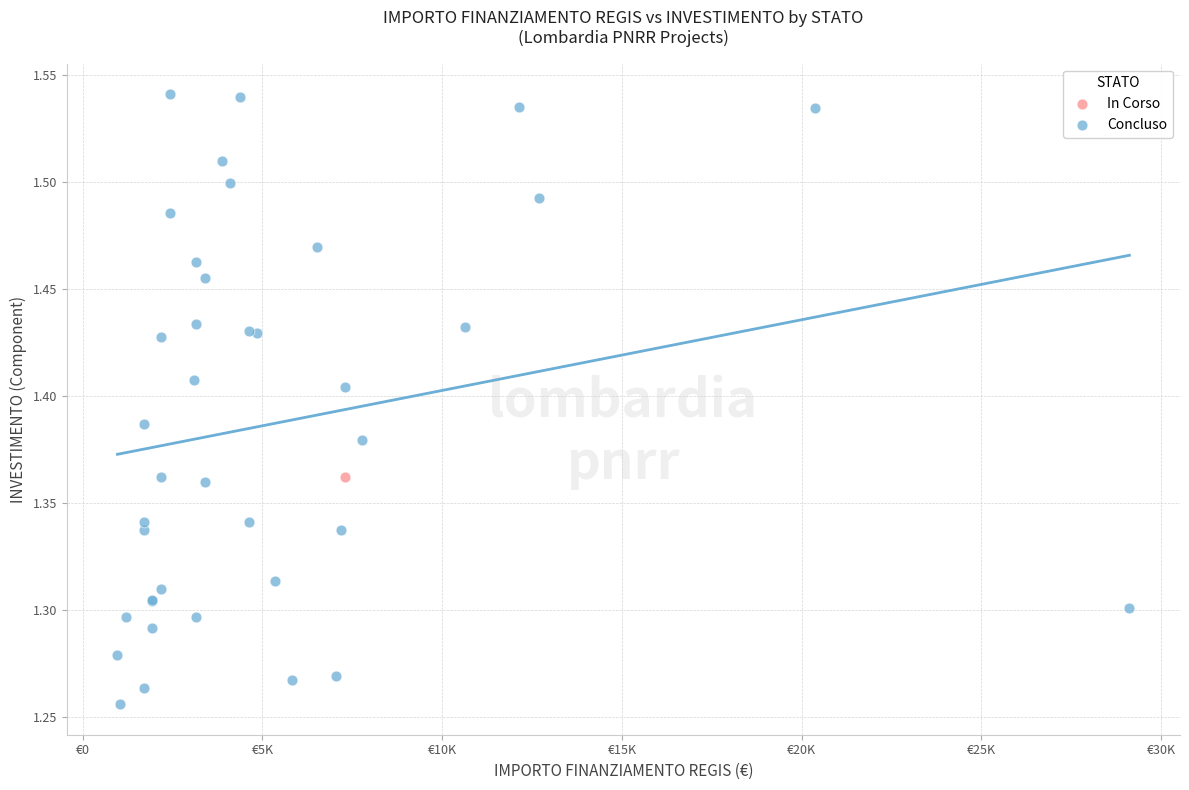

What are all the series names shown in the legend?

In Corso, Concluso